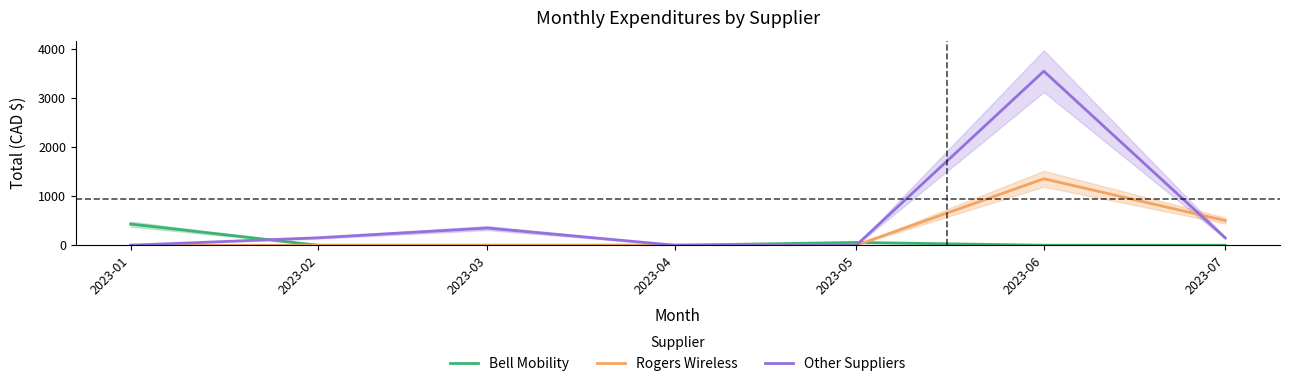

Rank the categories by Other Suppliers value from lowest to highest.

2023-01, 2023-04, 2023-05, 2023-07, 2023-02, 2023-03, 2023-06